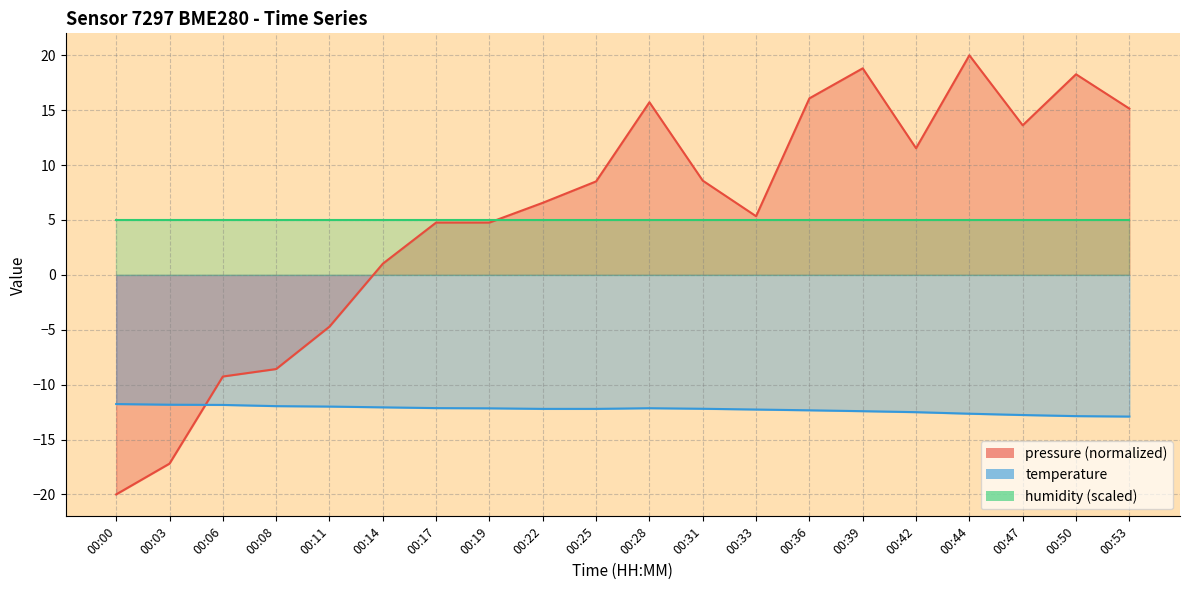

True or false: pressure has more than 1 points higher than both neighbors.

True